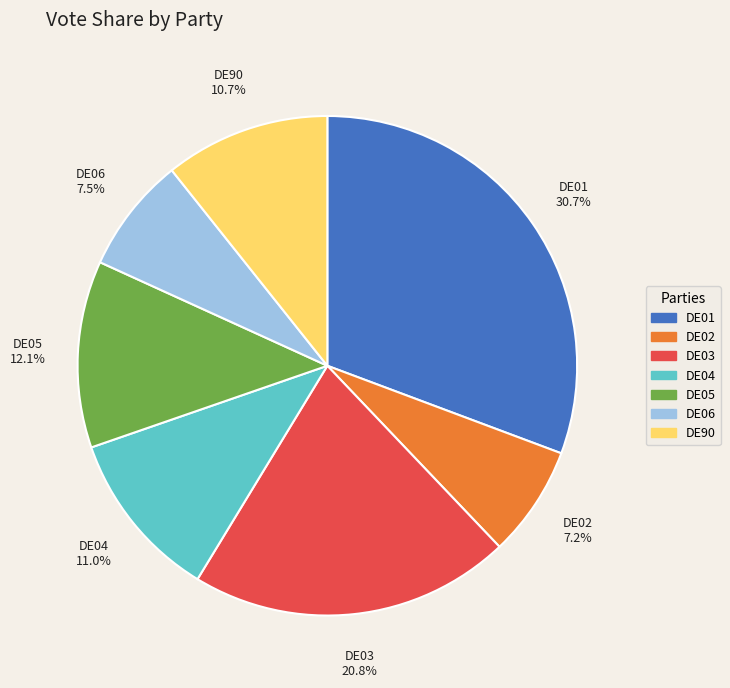

Combined, what portion of the pie is DE90 and DE05?

22.8%